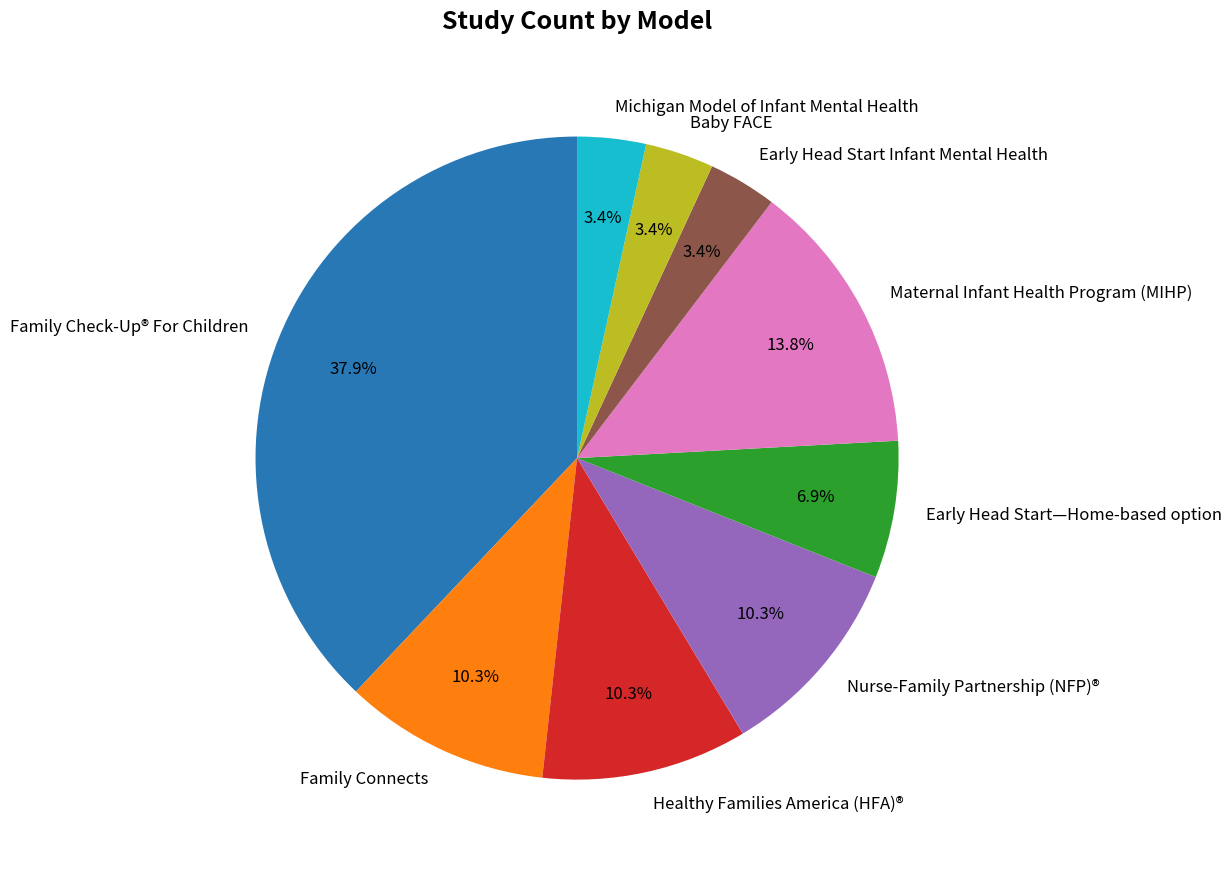

Is there a majority slice in this chart?

No